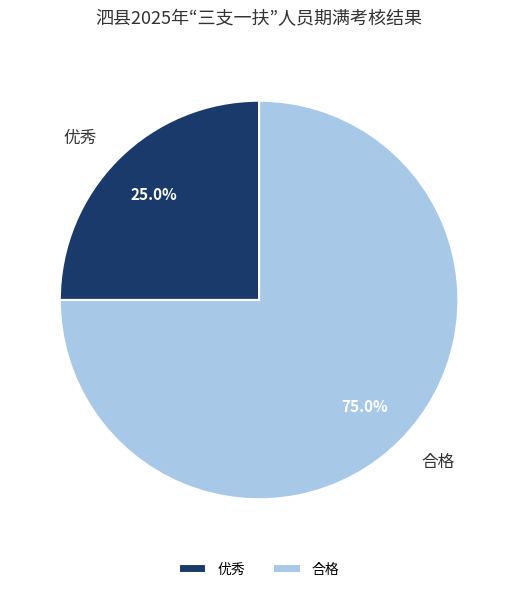

Which category has the smallest portion of the pie?

优秀